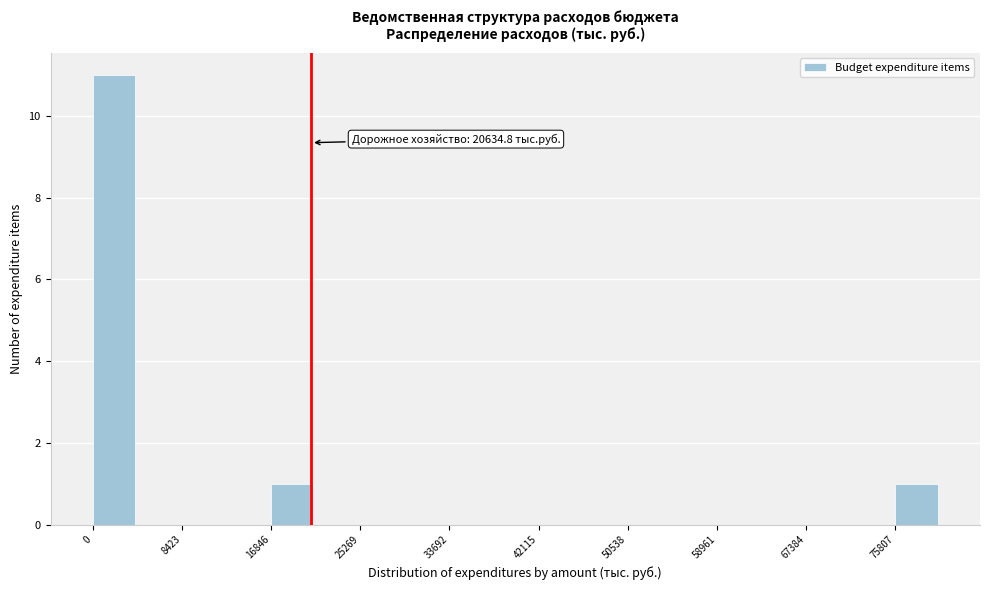

Over which range of the x-axis is the bar tallest?

0 to 4000